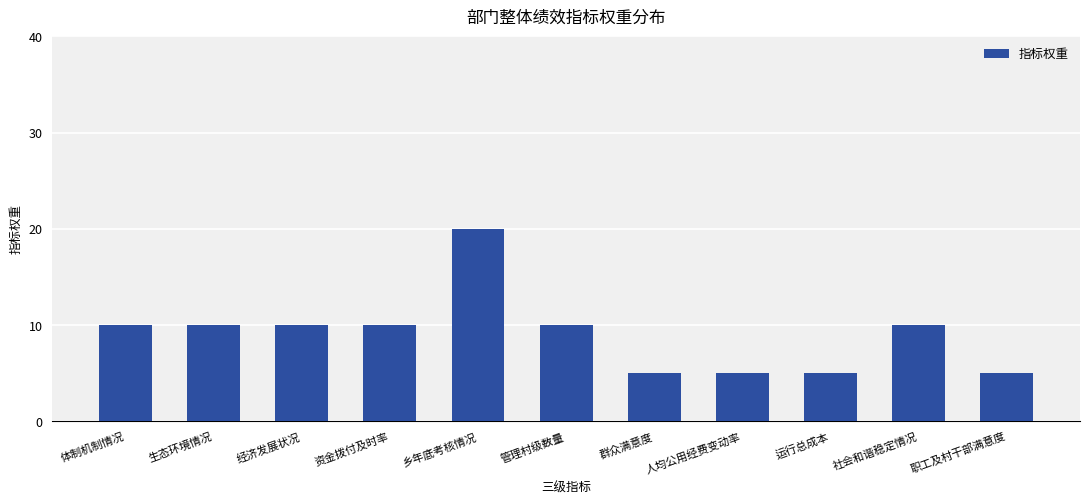

Are the bars grouped side by side (vs. stacked)?

No